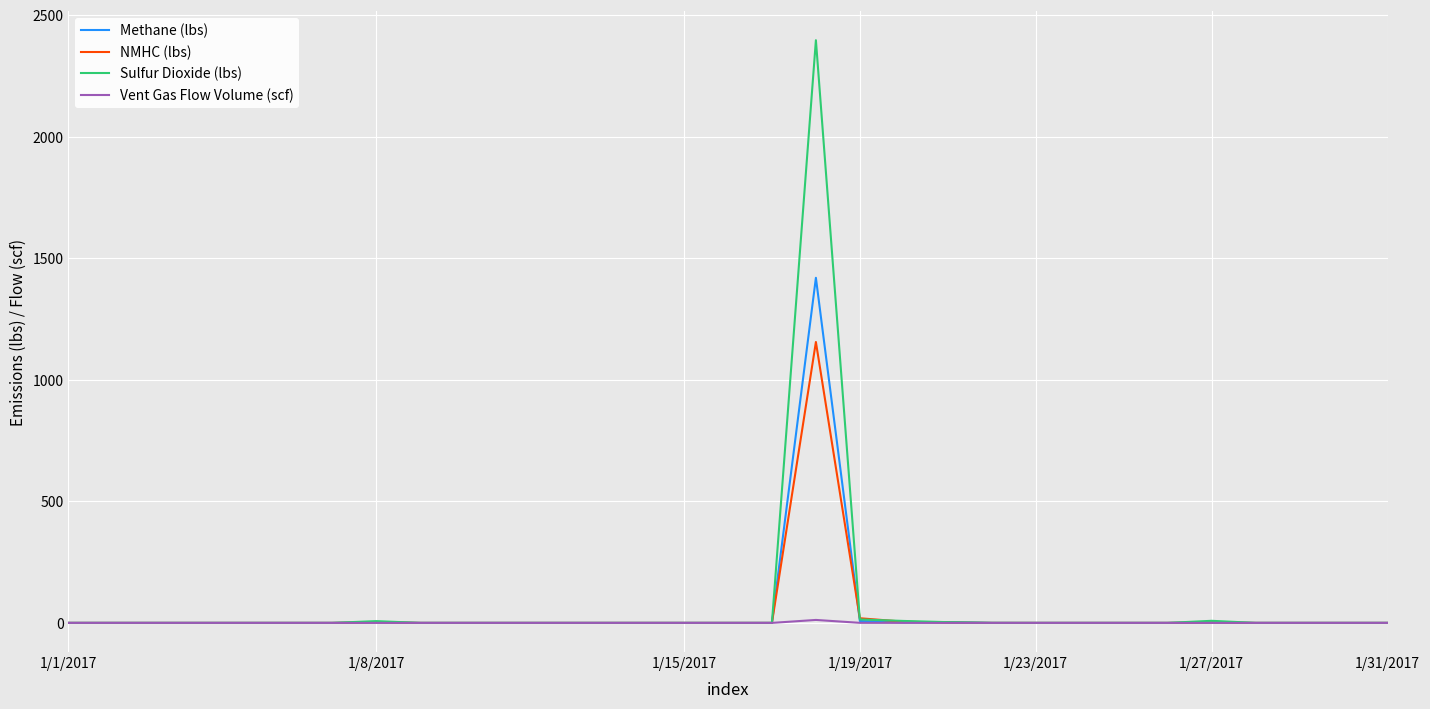

Which series has the largest range (max minus min)?

Sulfur Dioxide (lbs)